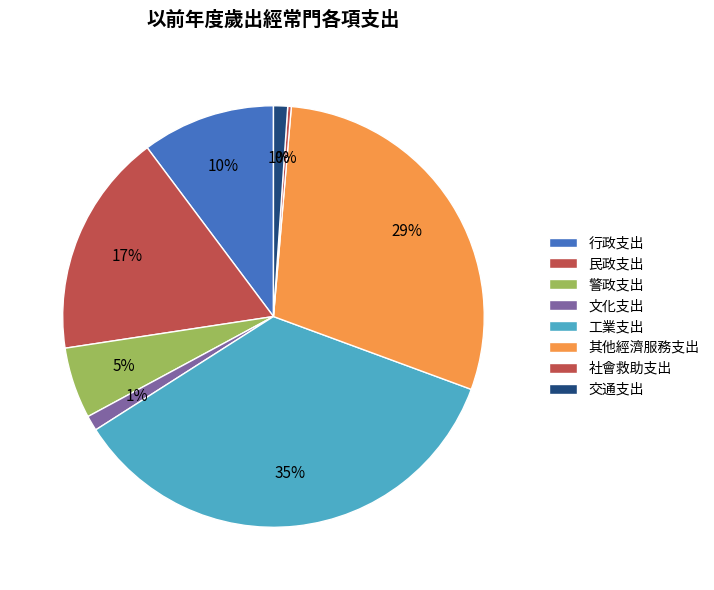

To the nearest percent, what is the difference between the 行政支出 and 文化支出 slice percentages?

9%